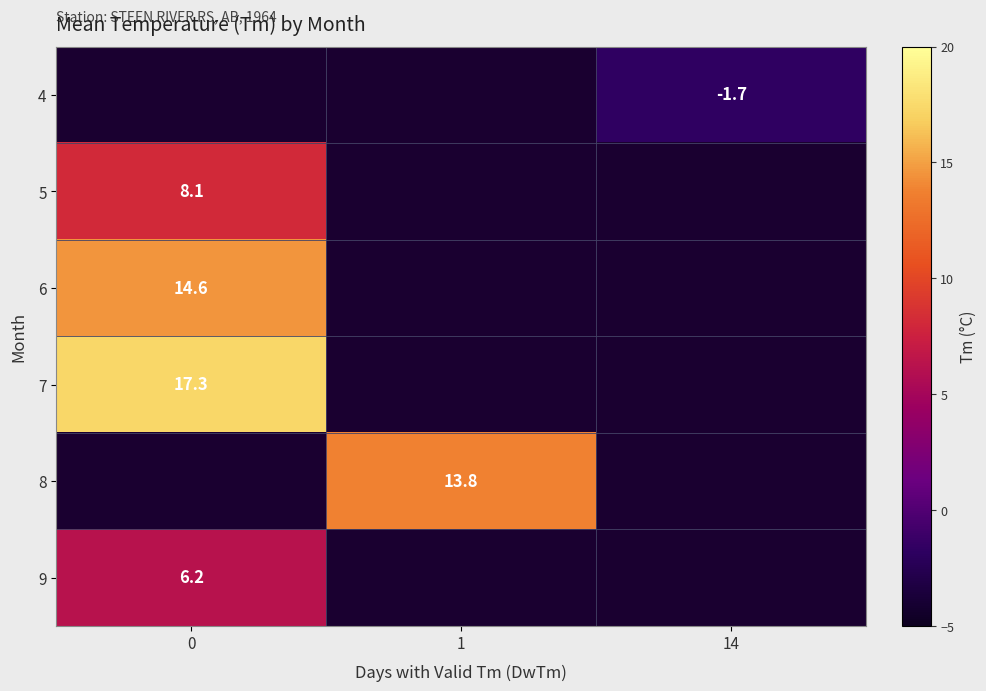

Which category has the lowest value across all series?

14